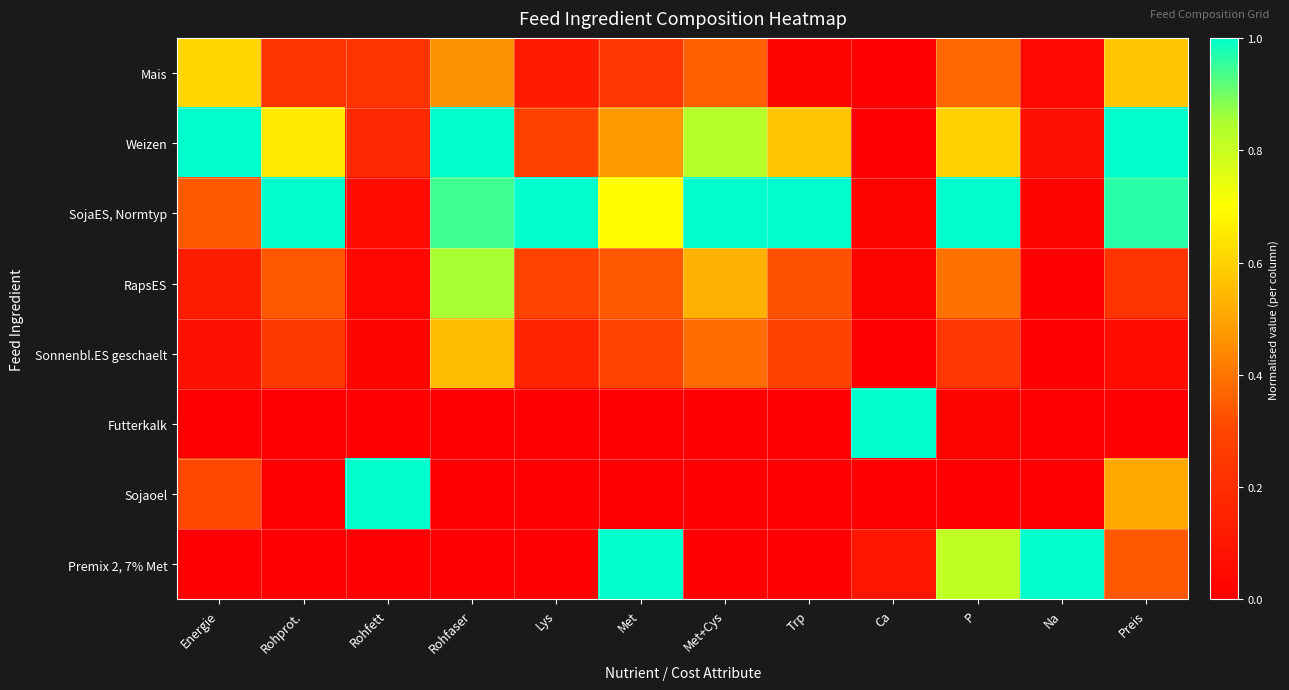

What is the total value across all series at Met+Cys?

3.1